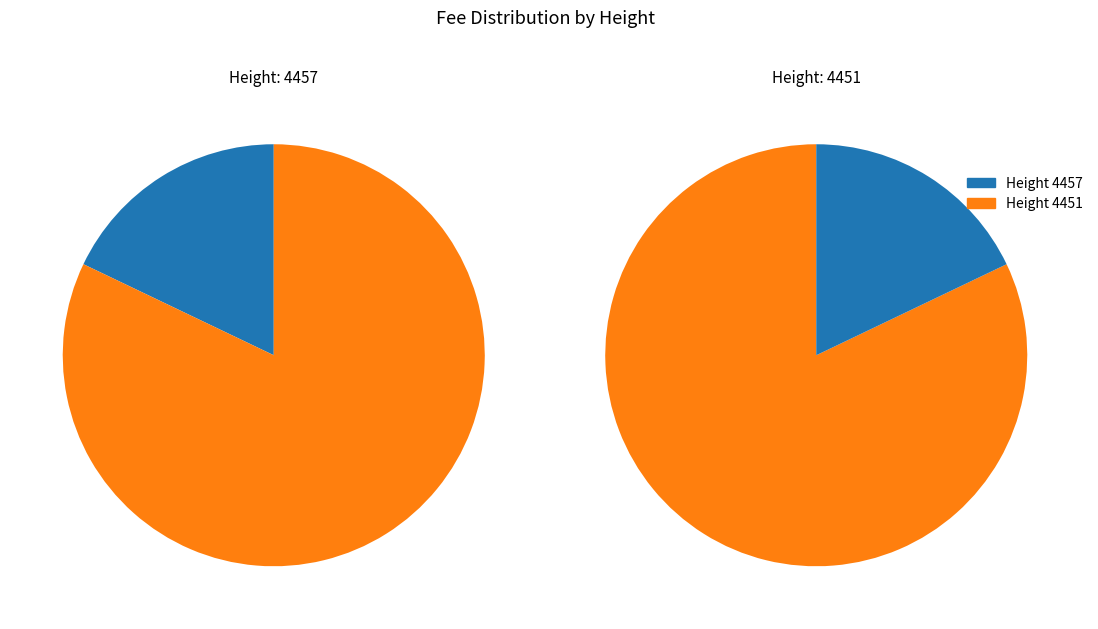

Which slice is the smallest?

4457